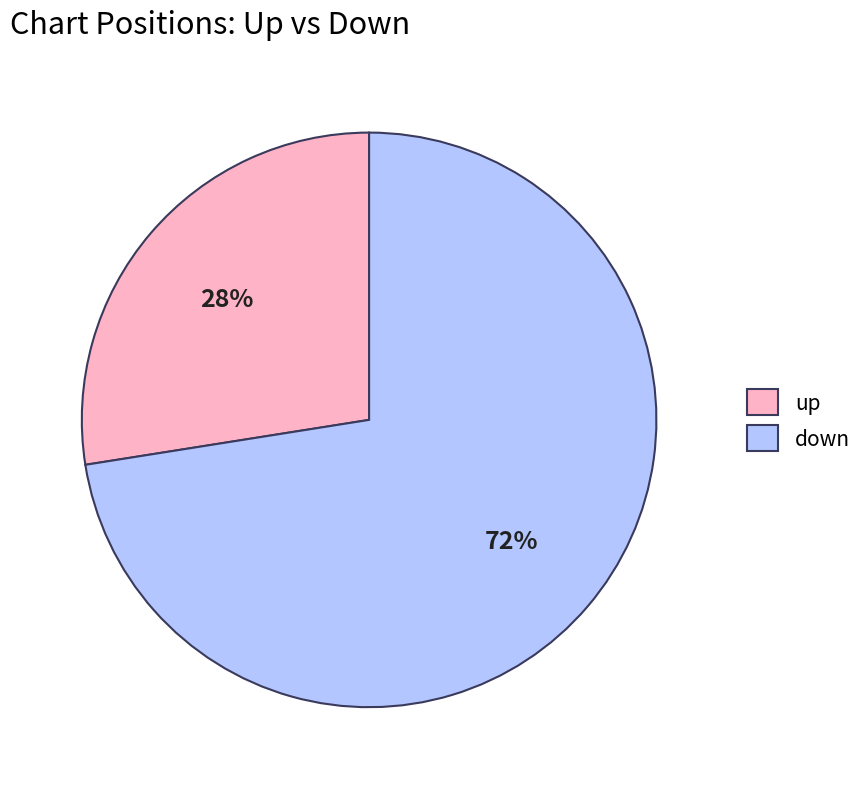

What is the largest slice in the pie chart?

down